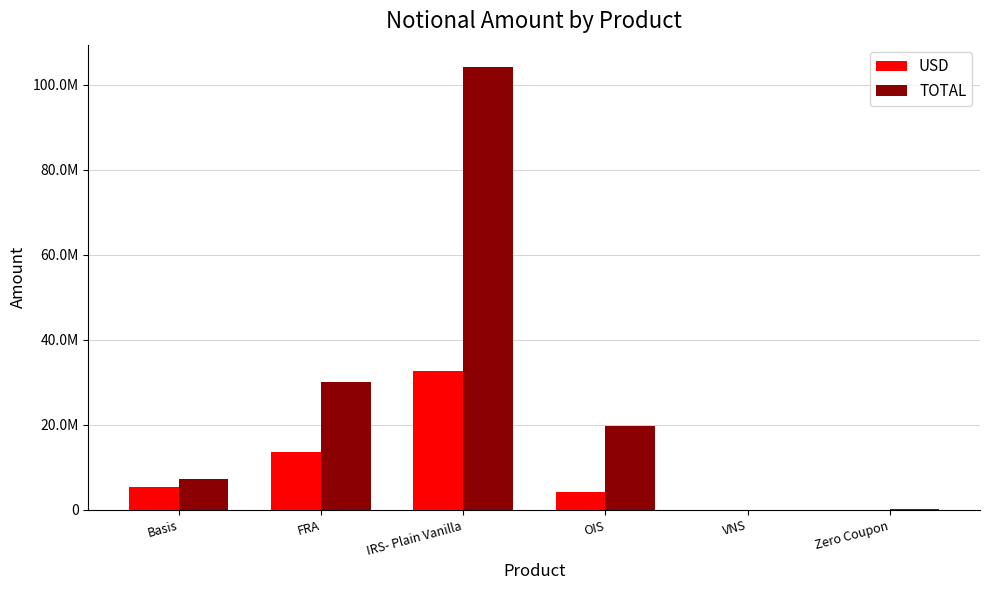

Which series has the largest total across all categories?

TOTAL